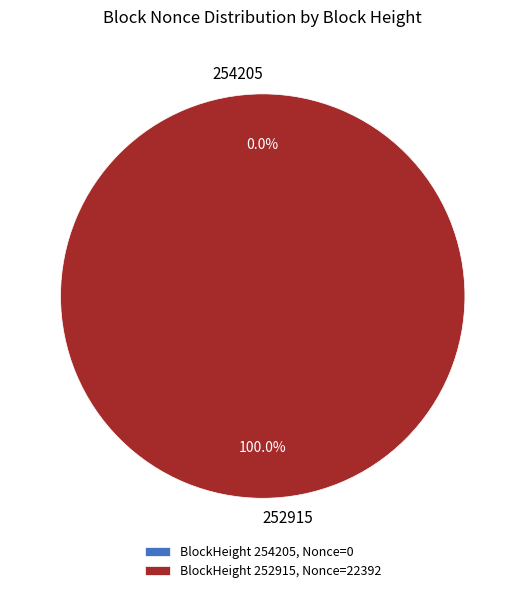

Is 252915 the majority of the pie?

Yes